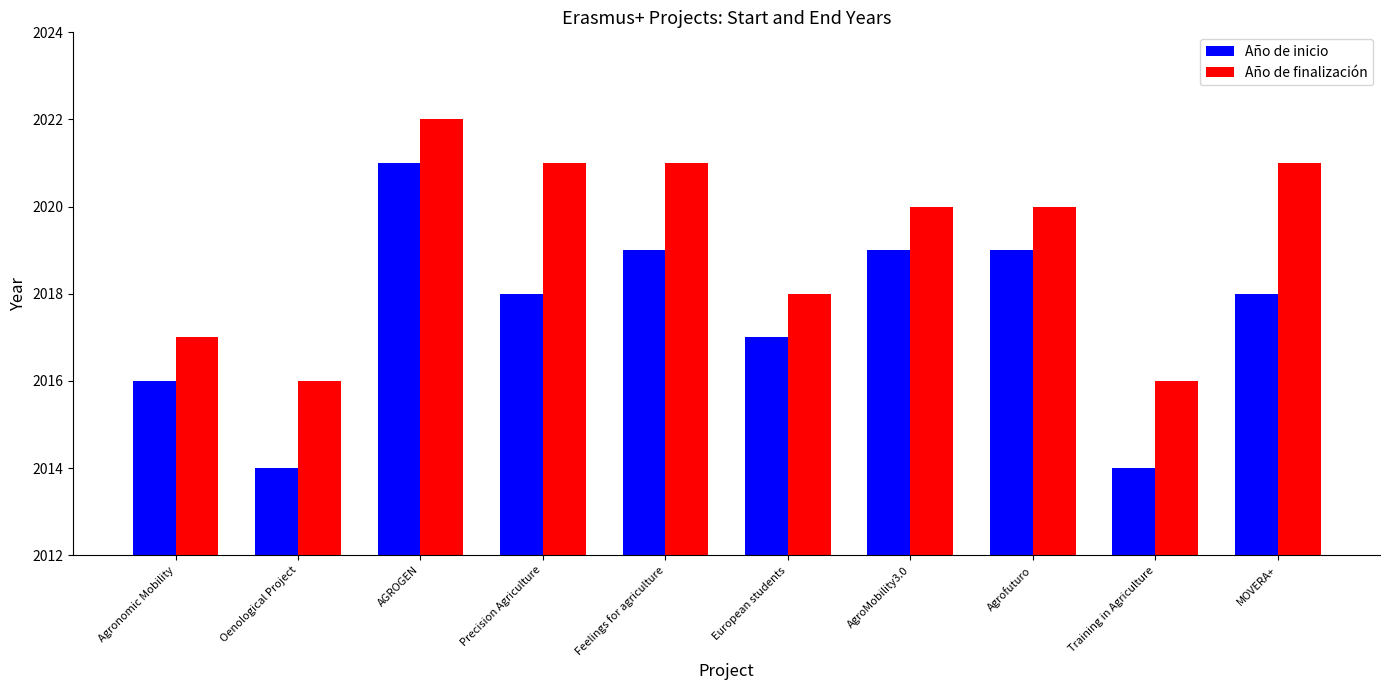

At which label does Año de inicio first exceed 2018?

AGROGEN